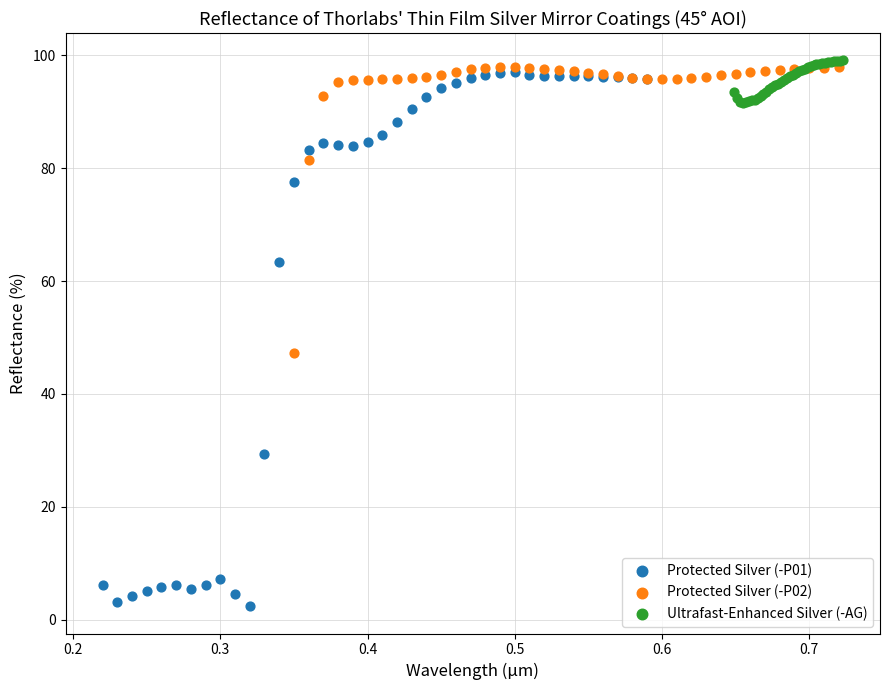

Which series has the largest Y range (max minus min)?

Protected Silver (-P01)